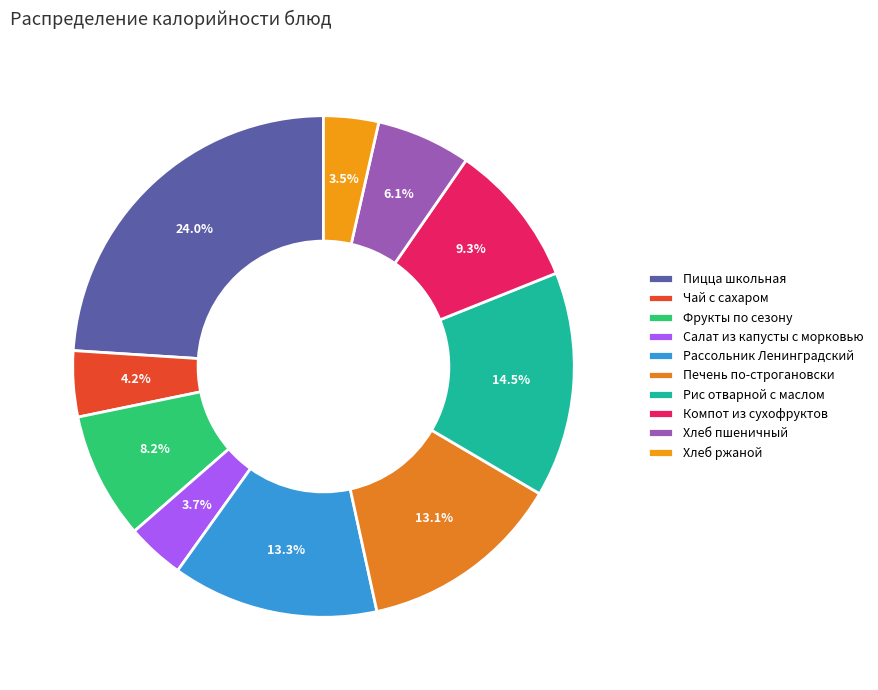

What is the ratio of the value at Пицца школьная to the value at Рис отварной с маслом?

1.7